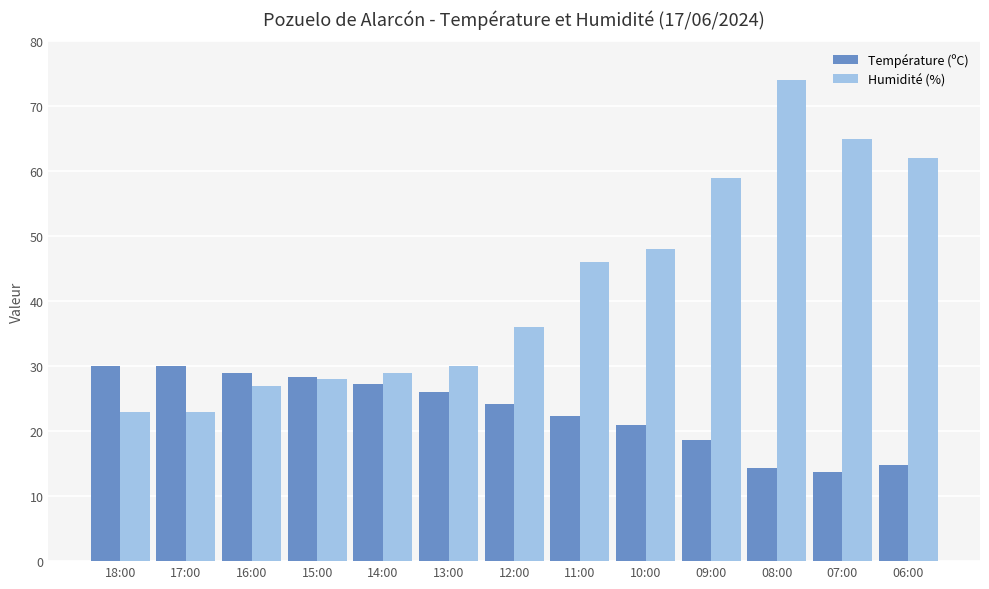

Reading right to left, list all the values displayed in this chart.

Température (ºC): 06:00=14.8	07:00=13.7	08:00=14.4	09:00=18.7	10:00=21.0	11:00=22.4	12:00=24.2	13:00=26.0	14:00=27.3	15:00=28.3	16:00=29.0	17:00=30.1	18:00=30.1
Humidité (%): 06:00=62.0	07:00=65.0	08:00=74.0	09:00=59.0	10:00=48.0	11:00=46.0	12:00=36.0	13:00=30.0	14:00=29.0	15:00=28.0	16:00=27.0	17:00=23.0	18:00=23.0